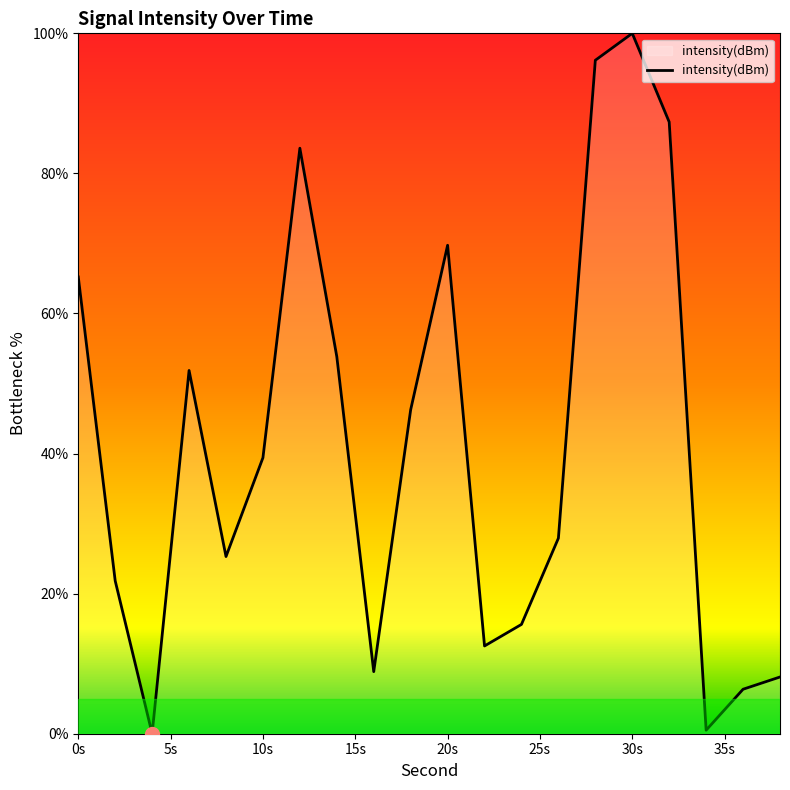

What is the difference between the maximum and minimum values?

100.0